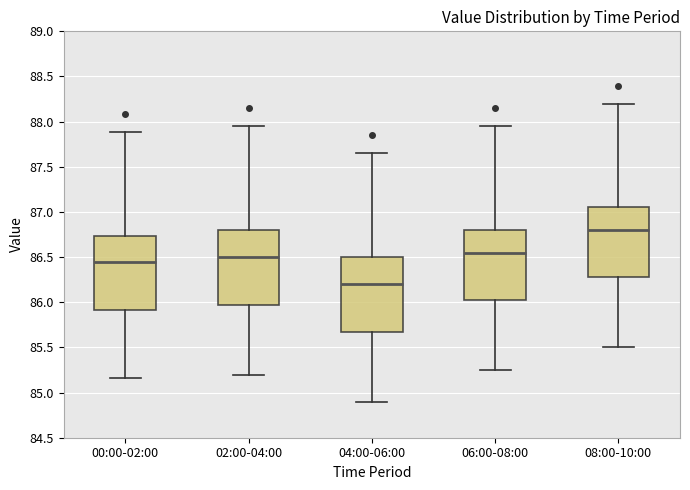

Reading left to right, read every box against the y-axis: the position of its median line, the range the box covers, and the ends of its whiskers. The values are not printed on the chart, so give them approximately, as read against the axis.

00:00-02:00: median 86.45, box 85.90 to 86.75, whiskers 85.15 to 87.90
02:00-04:00: median 86.50, box 86.00 to 86.80, whiskers 85.20 to 87.95
04:00-06:00: median 86.20, box 85.70 to 86.50, whiskers 84.90 to 87.65
06:00-08:00: median 86.55, box 86.05 to 86.80, whiskers 85.25 to 87.95
08:00-10:00: median 86.80, box 86.30 to 87.05, whiskers 85.50 to 88.20